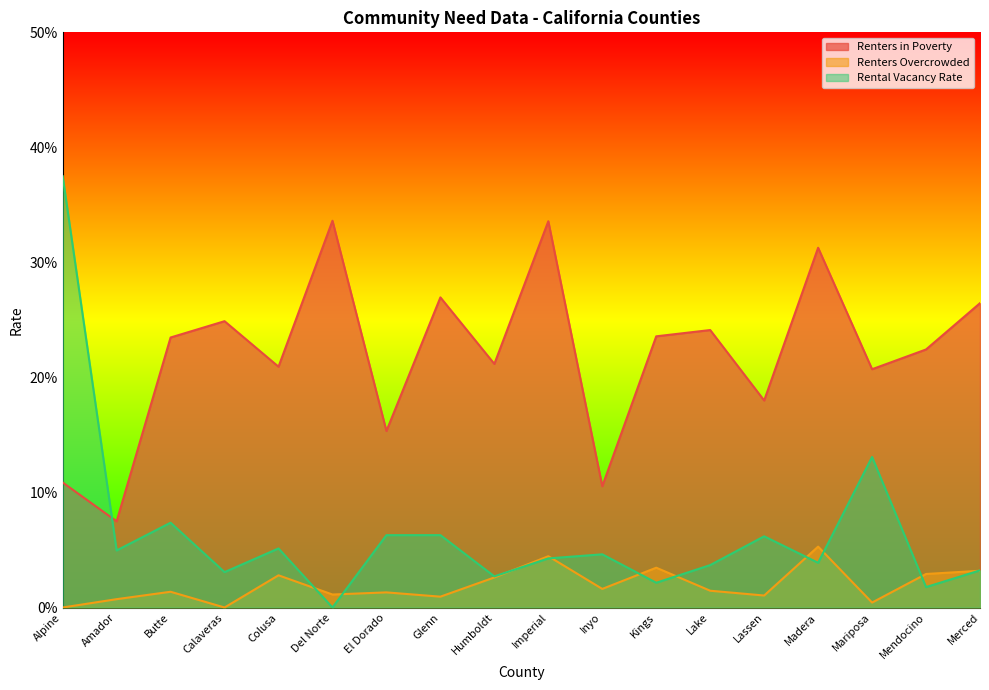

Count the number of categories in the chart.

18